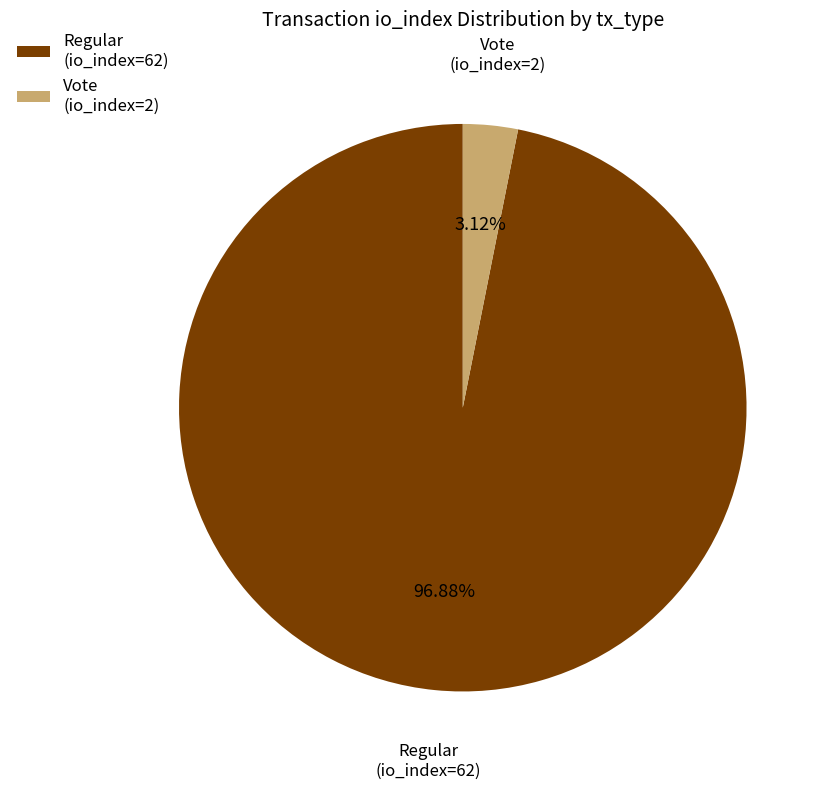

Which slice is the smallest?

Vote (io_index=2)